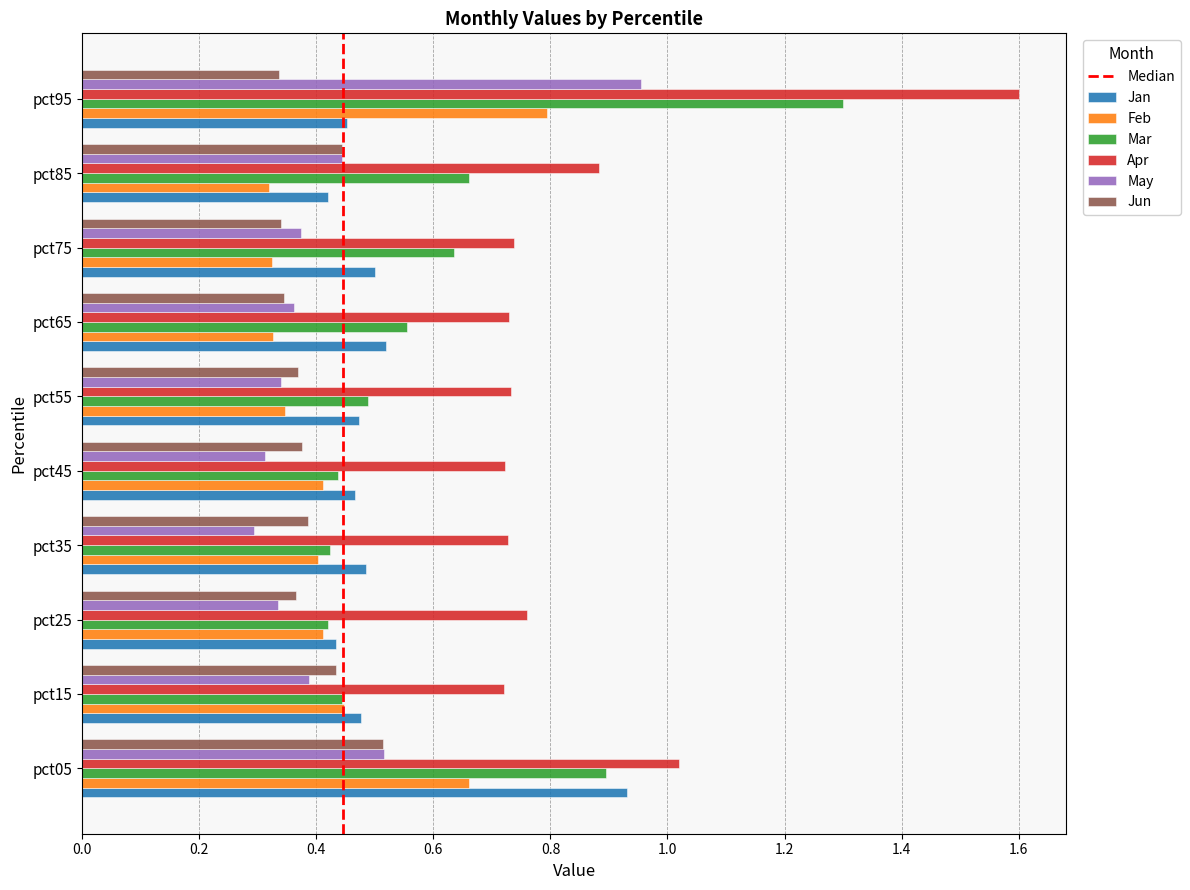

List the series in order of their peak value, highest first.

Apr, Mar, May, Jan, Feb, Jun